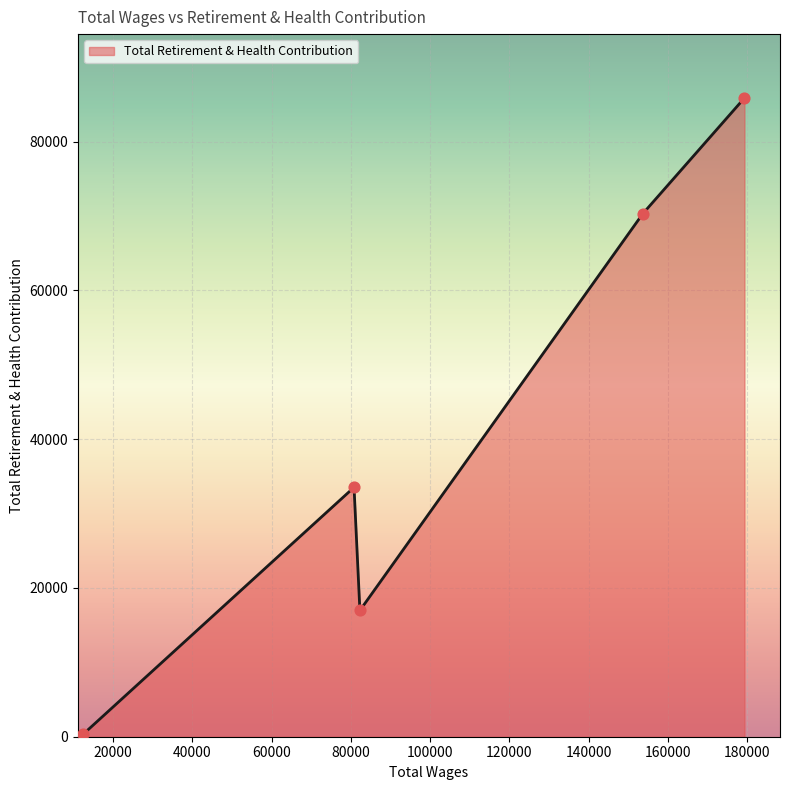

What is the difference between the maximum and minimum values?

85542